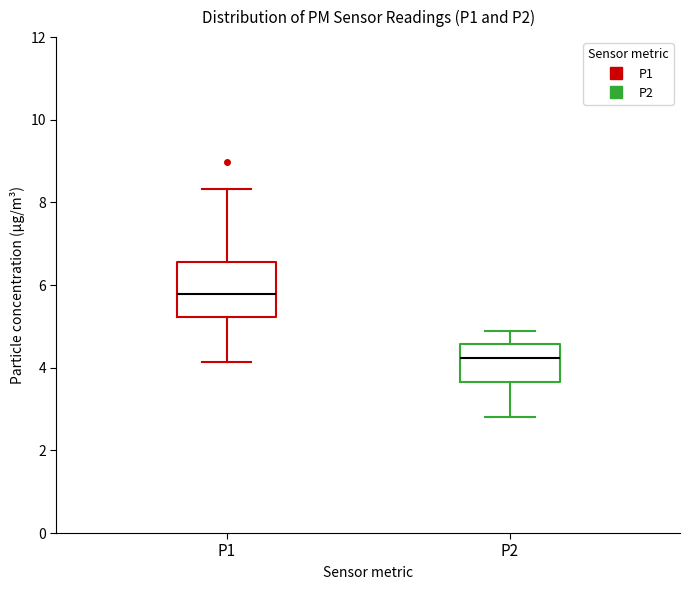

Comparing the boxes themselves (not the whiskers), which one is the tallest?

P1